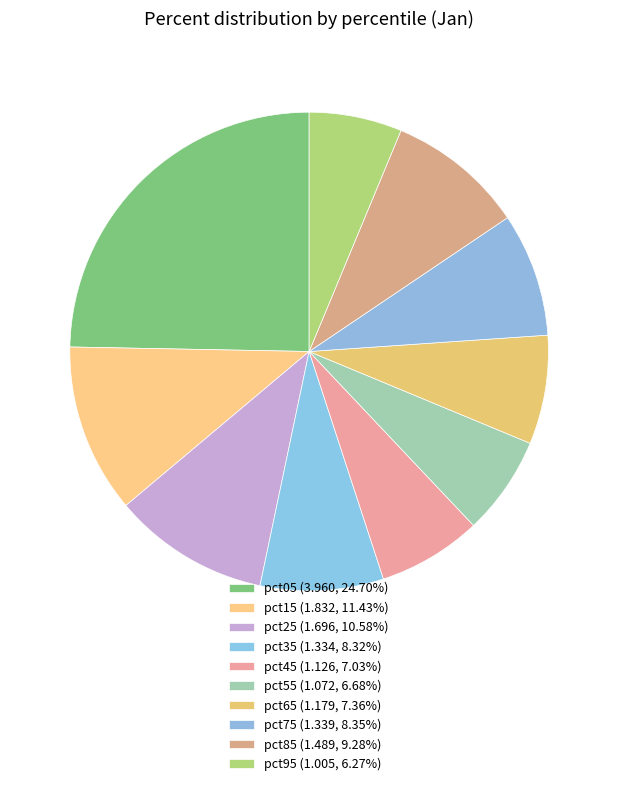

To the nearest percent, what percentage of the pie is pct85?

9%